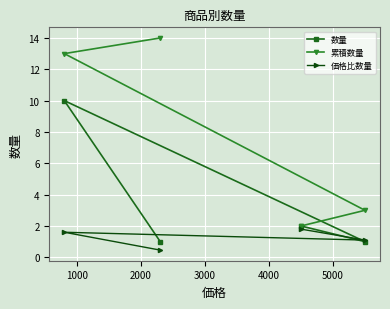

List the series in order of their peak value, lowest first.

価格比数量, 数量, 累積数量